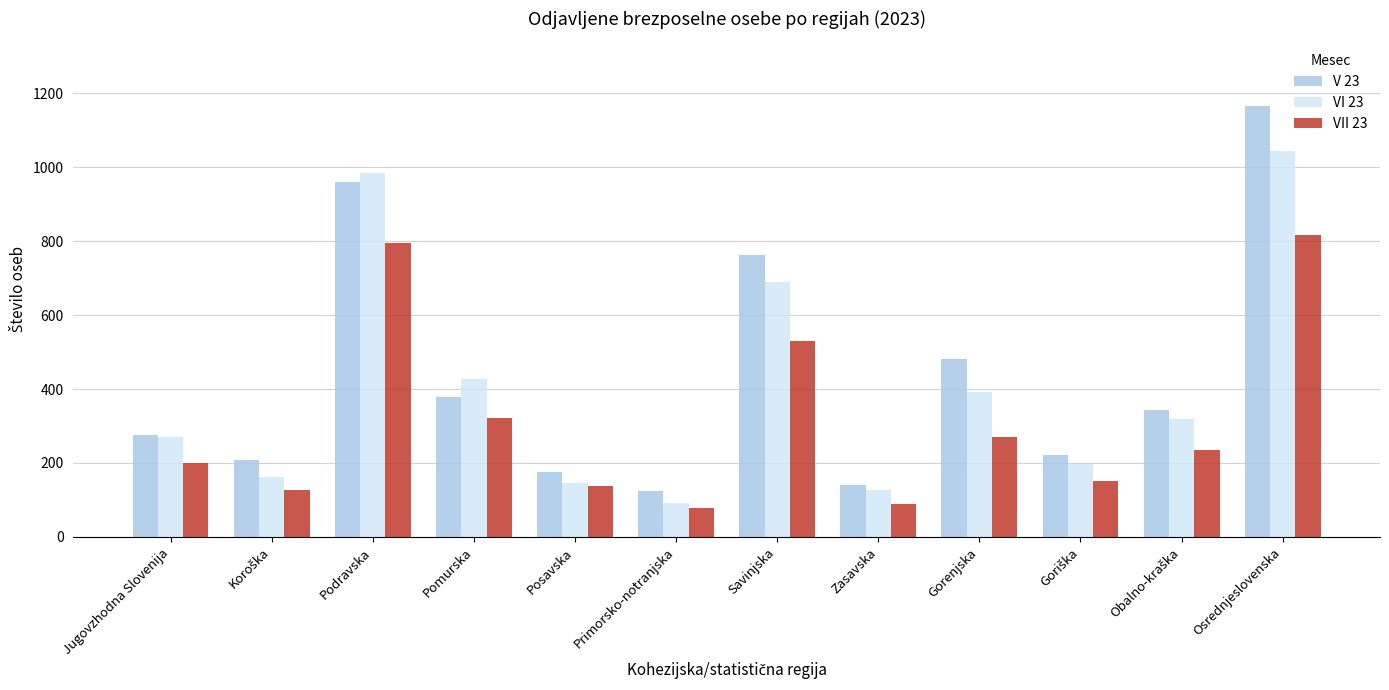

Which series has the largest range (max minus min)?

V 23